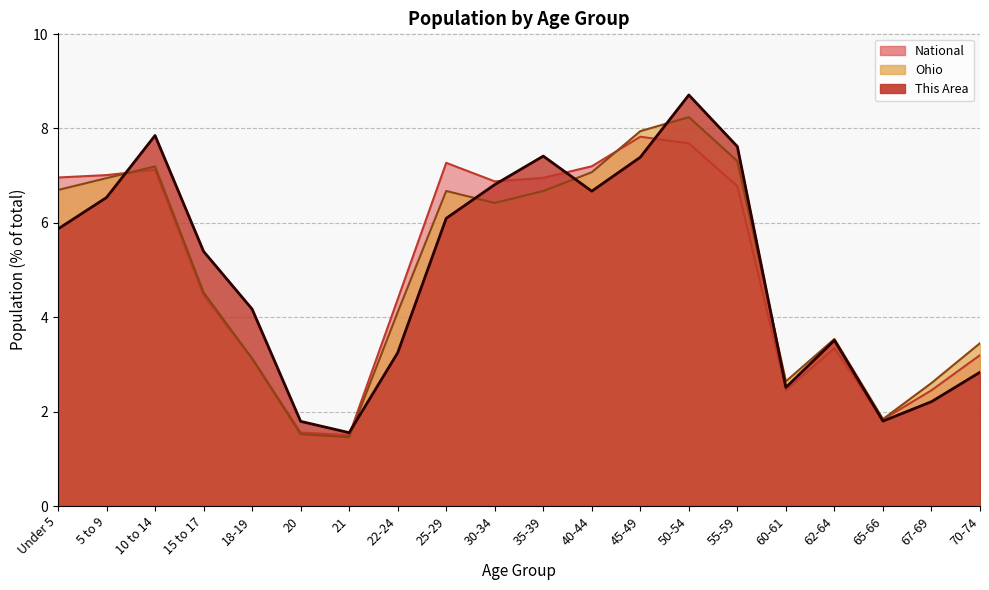

What is the label of the 7th point from the left?

21